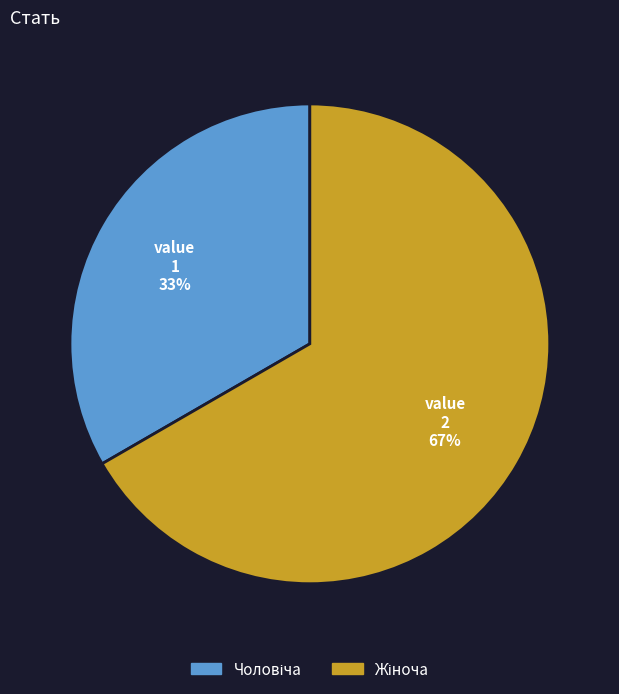

Is there a majority slice in this chart?

Yes